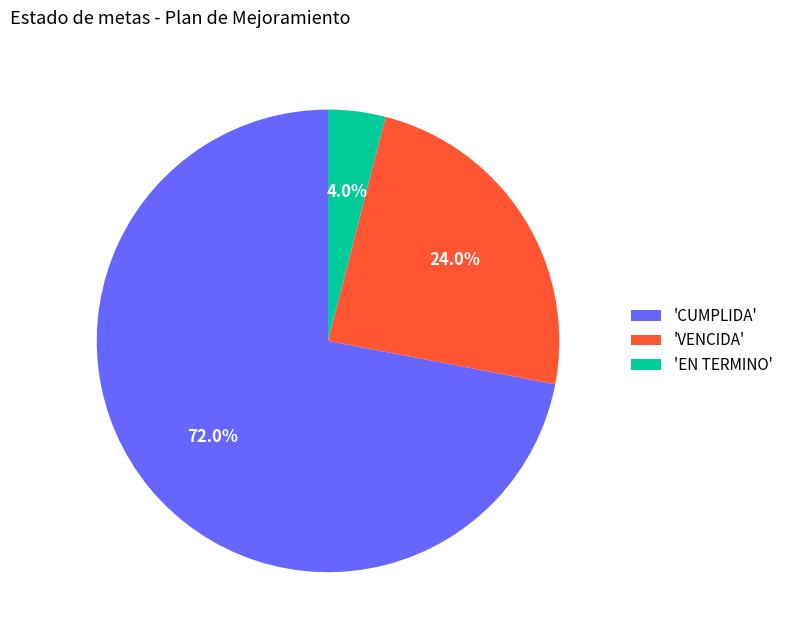

Which has a higher value, 'CUMPLIDA' or 'VENCIDA'?

'CUMPLIDA'